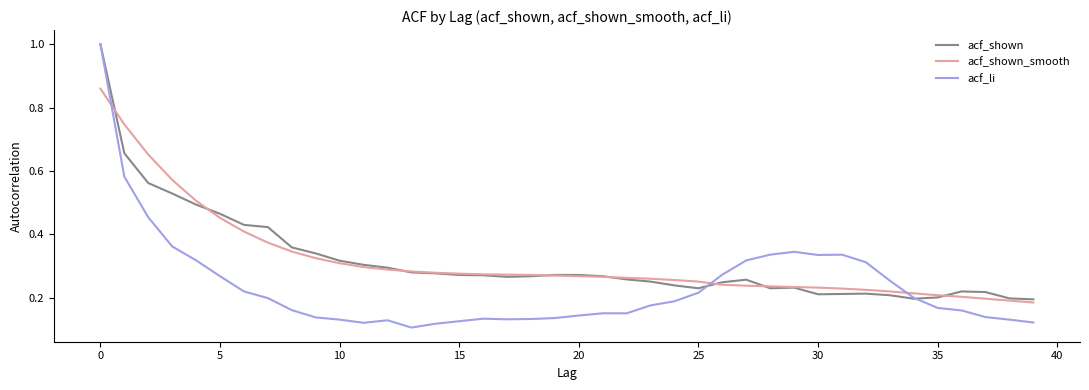

Which series has the largest range (max minus min)?

acf_li